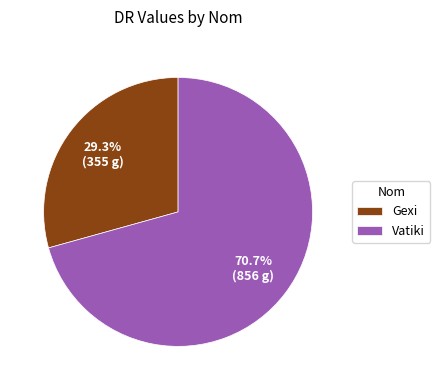

The Vatiki slice represents 71% of the pie. True or false?

True